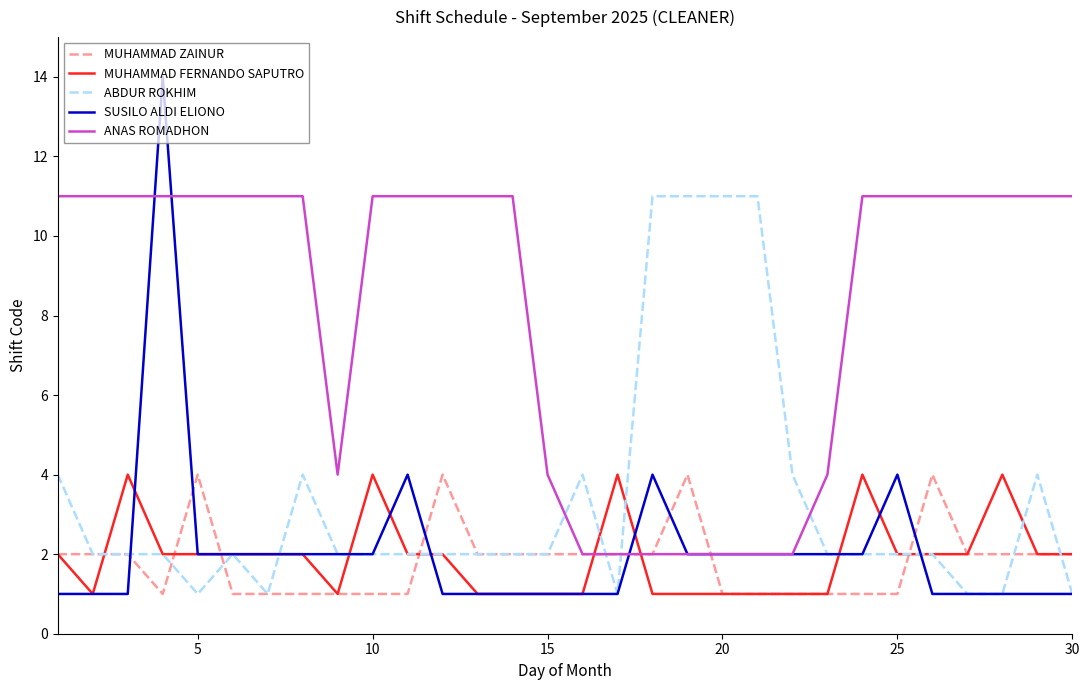

What is the maximum value for MUHAMMAD FERNANDO SAPUTRO?

4